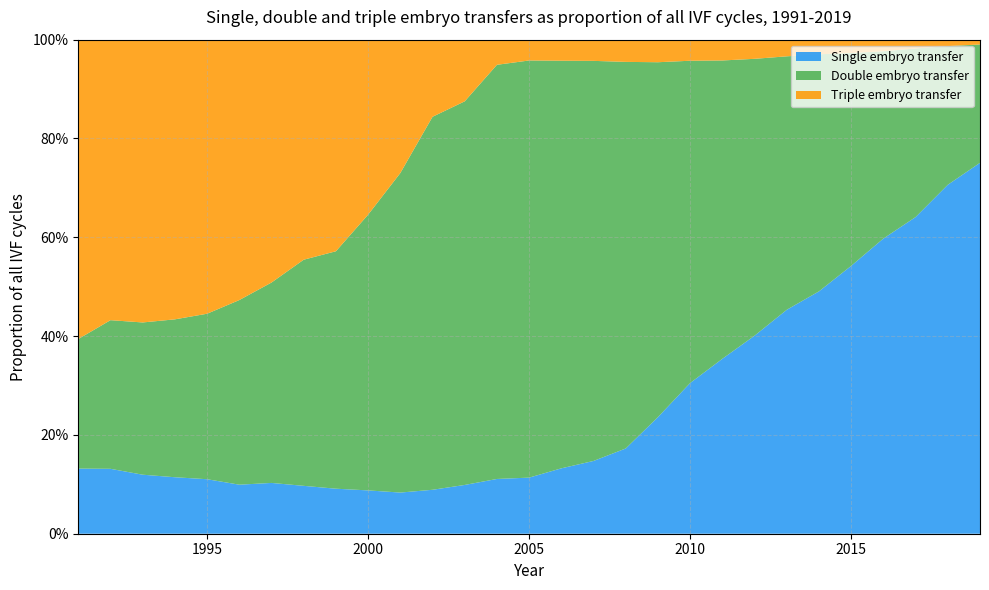

Reading right to left, what are all the values shown in this chart?

Single embryo transfer: 0.8	0.7	0.6	0.6	0.5	0.5	0.5	0.4	0.4	0.3	0.2	0.2	0.1	0.1	0.1	0.1	0.1	0.1	0.1	0.1	0.1	0.1	0.1	0.1	0.1	0.1	0.1	0.1	0.1
Double embryo transfer: 0.2	0.3	0.3	0.4	0.4	0.5	0.5	0.6	0.6	0.7	0.7	0.8	0.8	0.8	0.8	0.8	0.8	0.8	0.6	0.6	0.5	0.5	0.4	0.4	0.3	0.3	0.3	0.3	0.3
Triple embryo transfer: 0.0	0.0	0.0	0.0	0.0	0.0	0.0	0.0	0.0	0.0	0.0	0.0	0.0	0.0	0.0	0.1	0.1	0.2	0.3	0.4	0.4	0.4	0.5	0.5	0.6	0.6	0.6	0.6	0.6